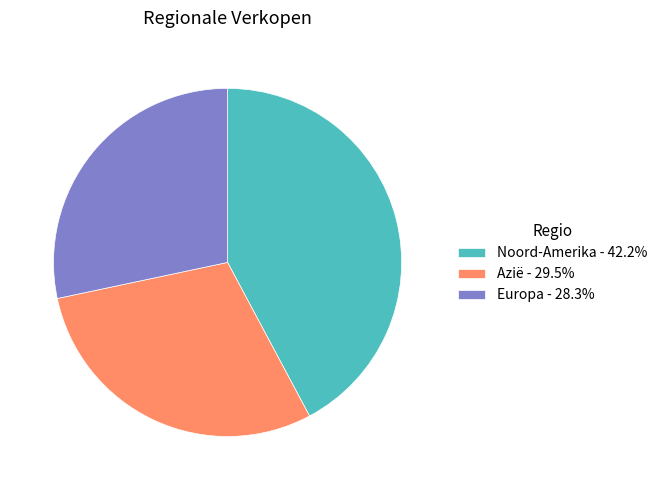

How many segments does this pie chart have?

3